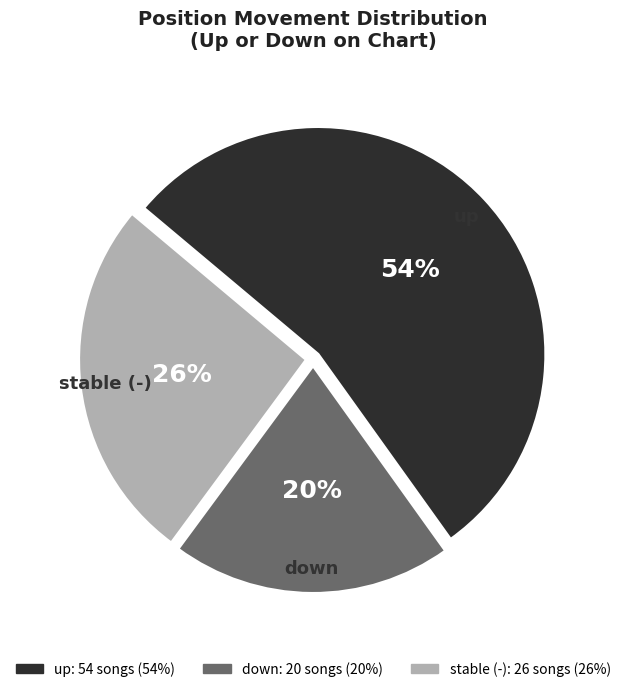

To the nearest percent, what is the average slice percentage?

33%